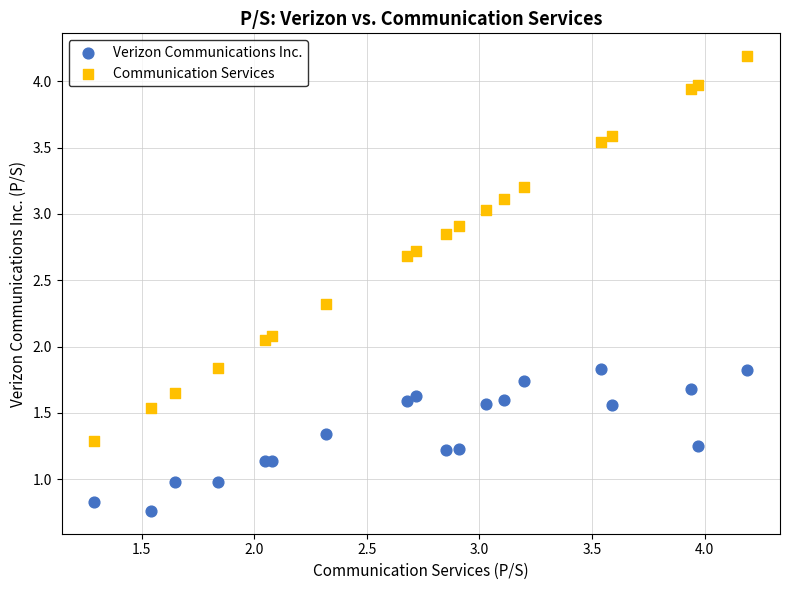

Which series contains the lowest Y value?

Verizon Communications Inc.